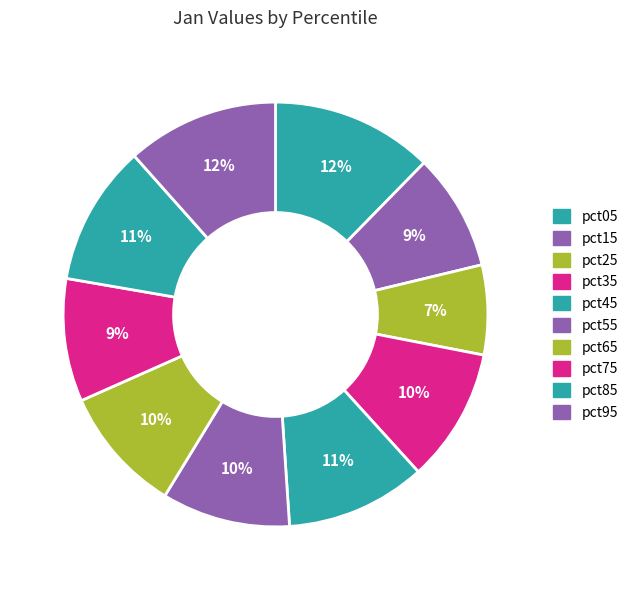

The pct05 slice represents 3% of the pie. True or false?

False